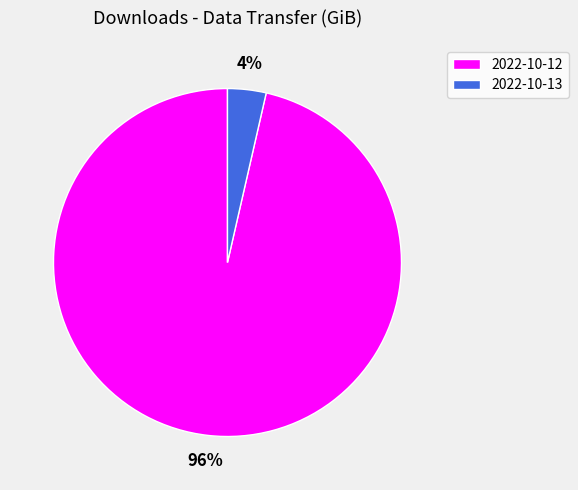

Rank the categories by value from highest to lowest.

2022-10-12, 2022-10-13